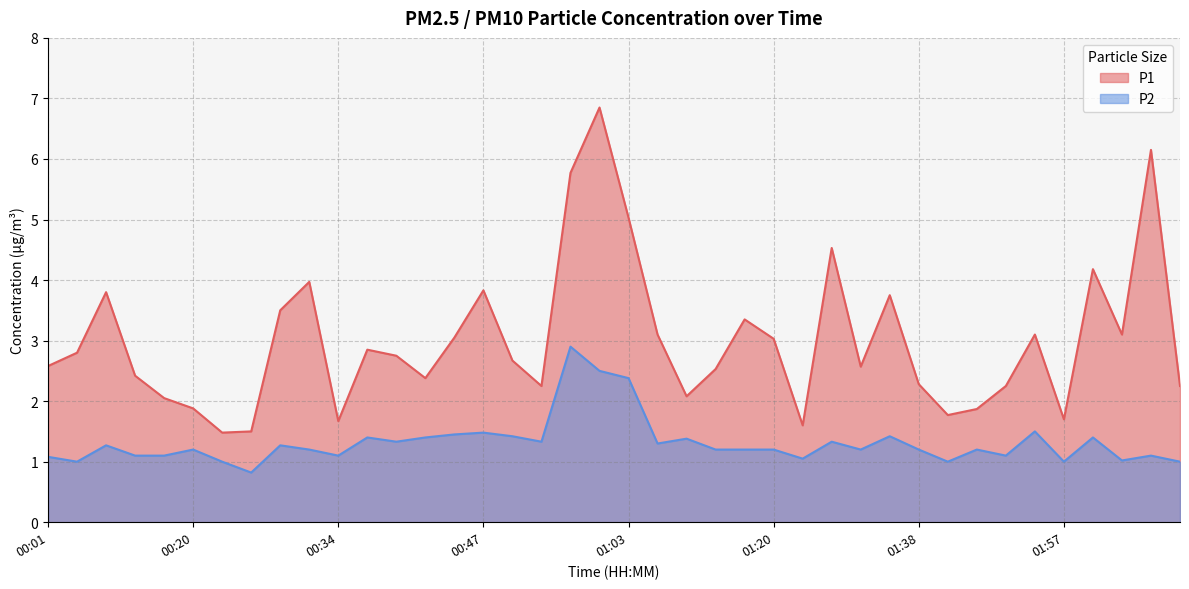

How many categories are shown in the chart?

40